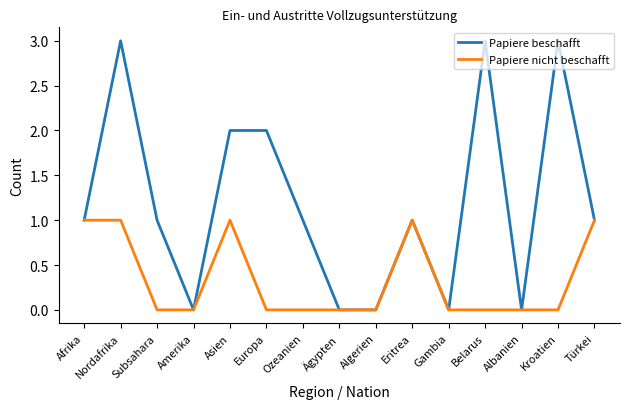

Between Europa and Ozeanien, which series saw the biggest shift?

Papiere beschafft